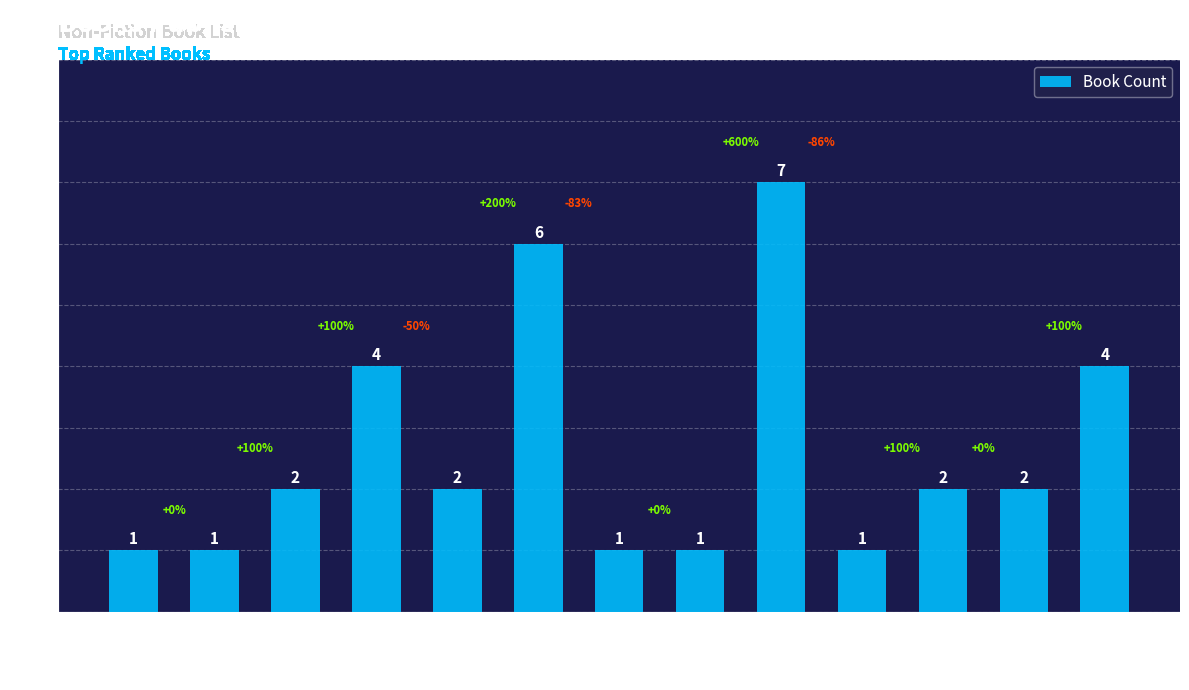

Between 1995 and 1991, which is larger?

1995